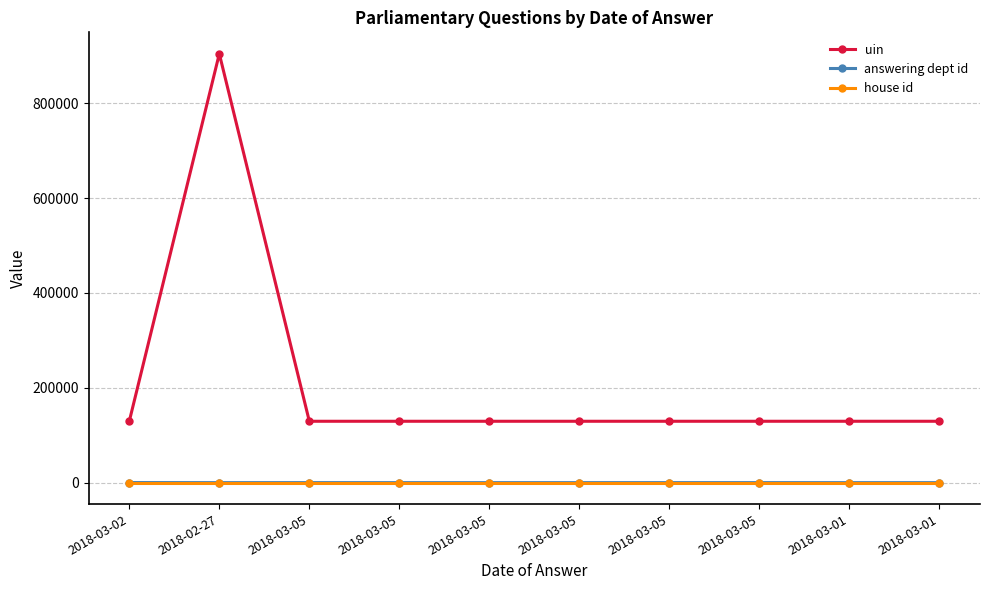

True or false: answering dept id and house id intersect in this chart.

False